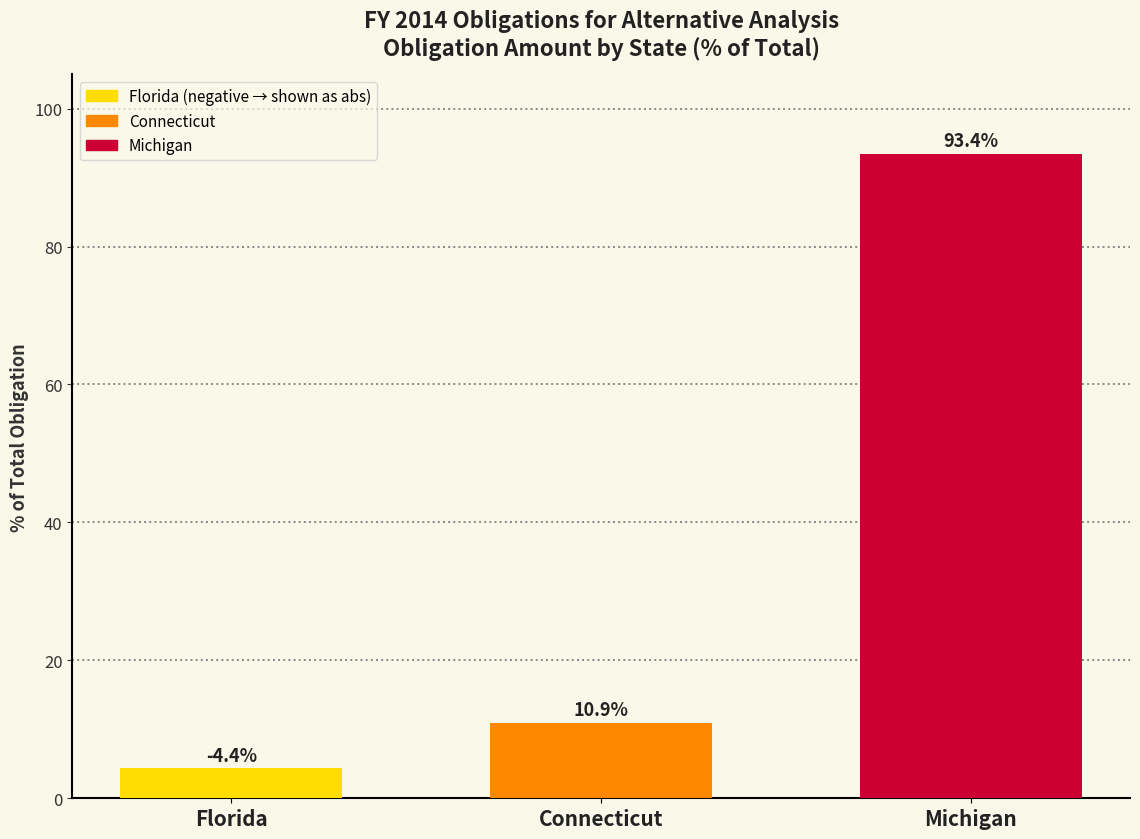

What position from the right is Connecticut?

2